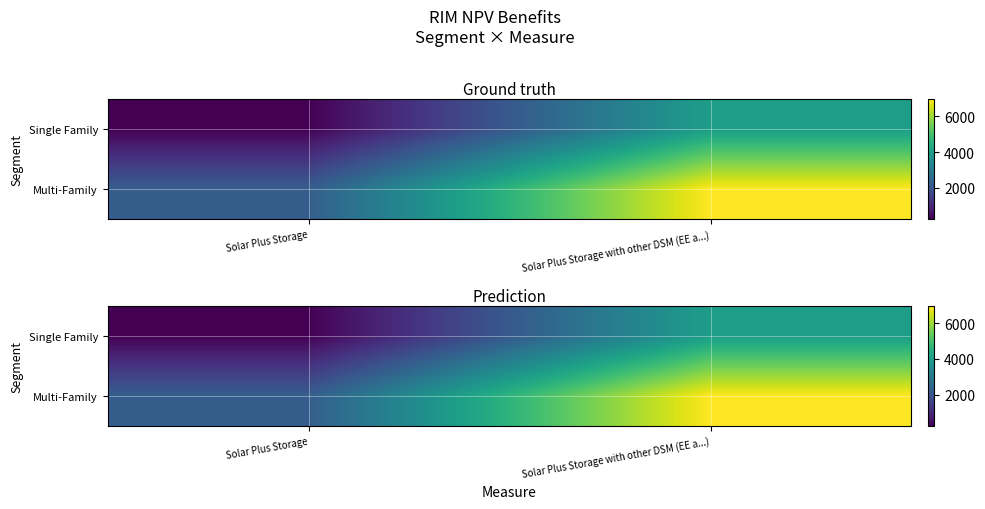

List the labels in order of Multi-Family value, largest first.

Solar Plus Storage with other DSM (EE a...), Solar Plus Storage